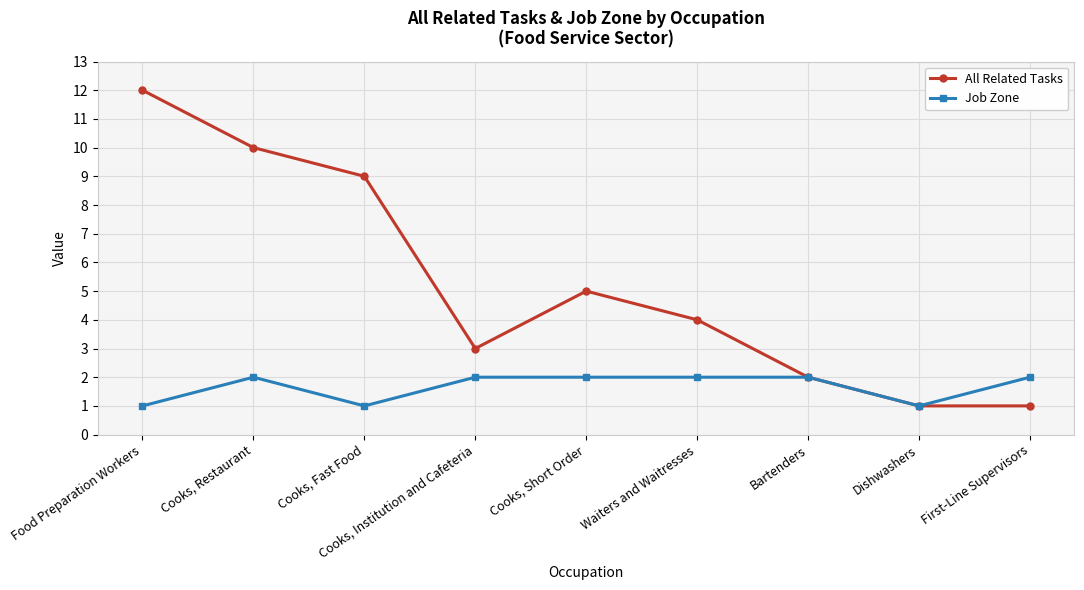

The value of All Related Tasks at Waiters and Waitresses is 7. True or false?

False